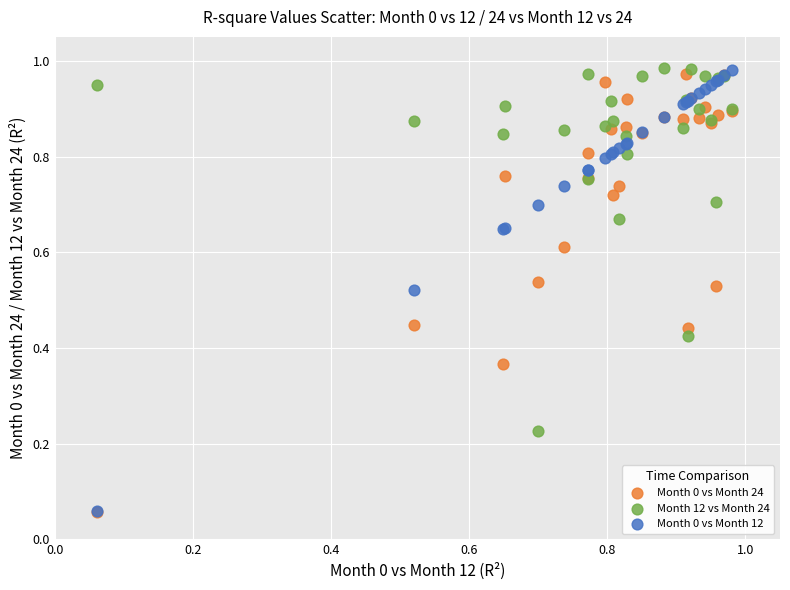

What are all the series names shown in the legend?

Month 0 vs Month 24, Month 12 vs Month 24, Month 0 vs Month 12